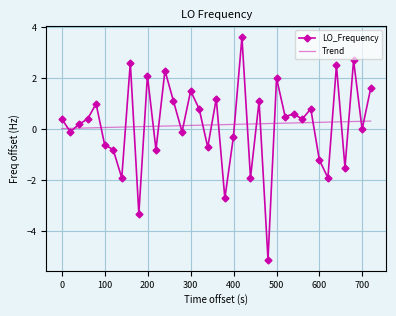

Rank the series by their maximum value, from lowest to highest.

Trend, LO_Frequency